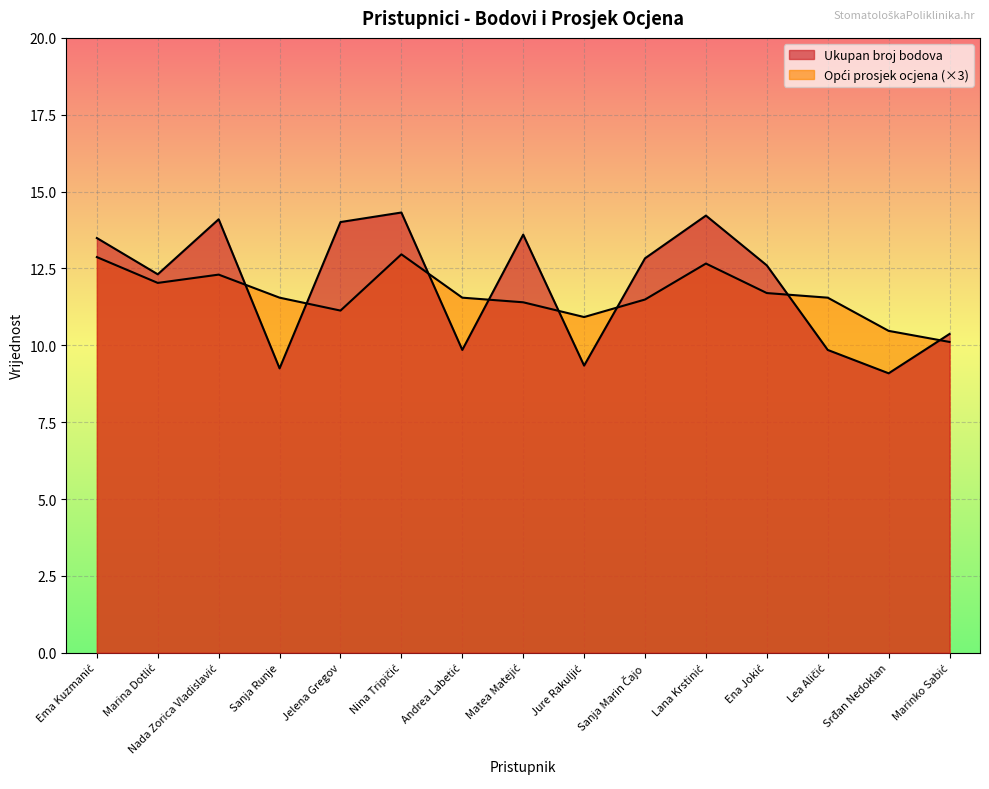

True or false: Ukupan broj bodova and Opći prosjek ocjena intersect in this chart.

True